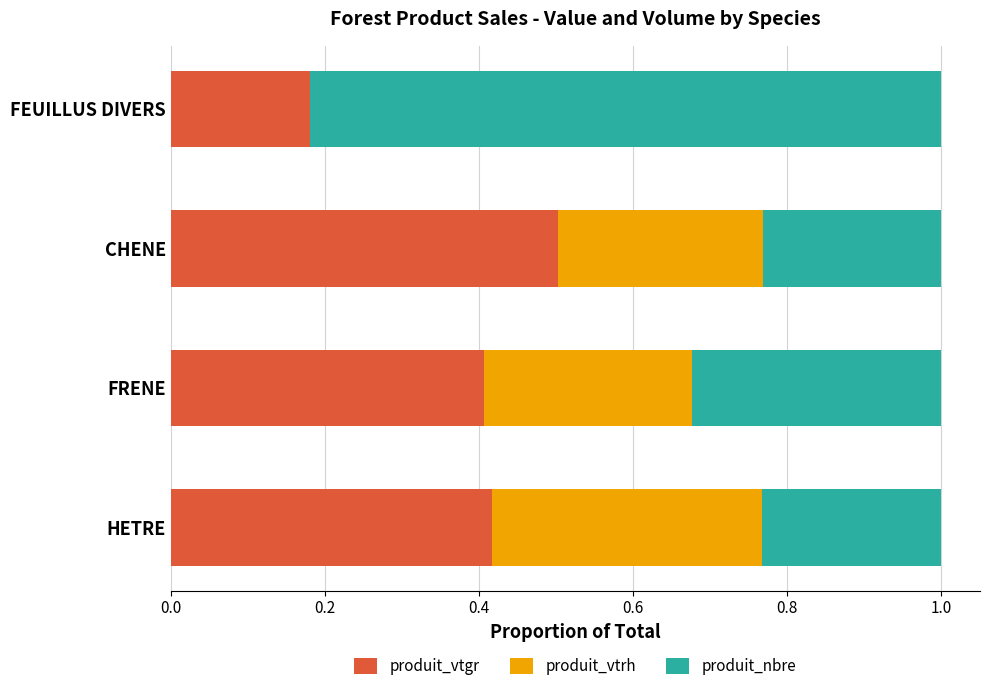

Is it true that produit_vtgr equals 0.3 at HETRE?

False